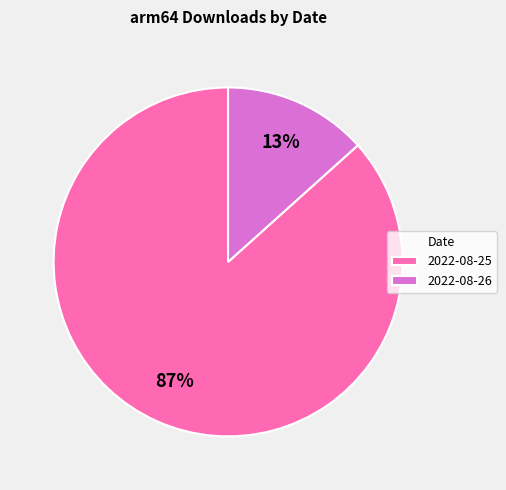

The 2022-08-25 slice represents 87% of the pie. True or false?

True